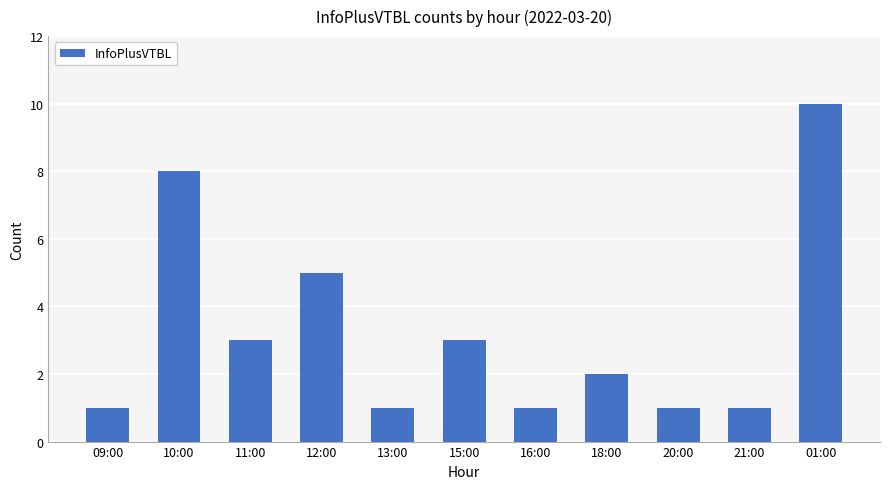

Reading left to right, transcribe all the data shown in this chart.

1	8	3	5	1	3	1	2	1	1	10